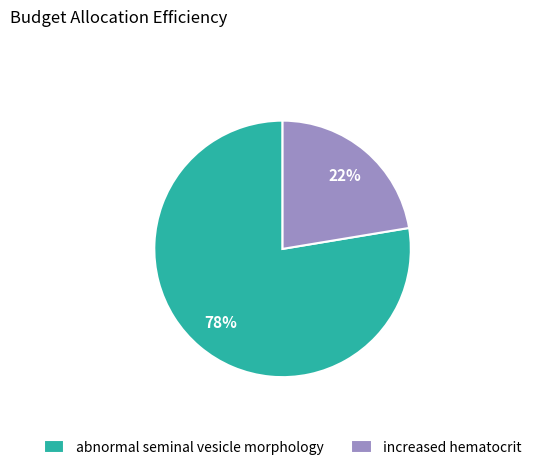

Is increased hematocrit the majority of the pie?

No